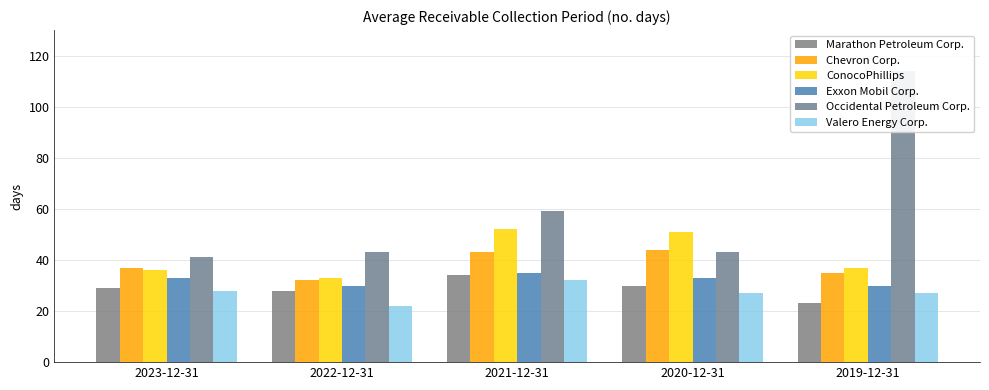

What is the label of the 5th bar from the left?

2019-12-31